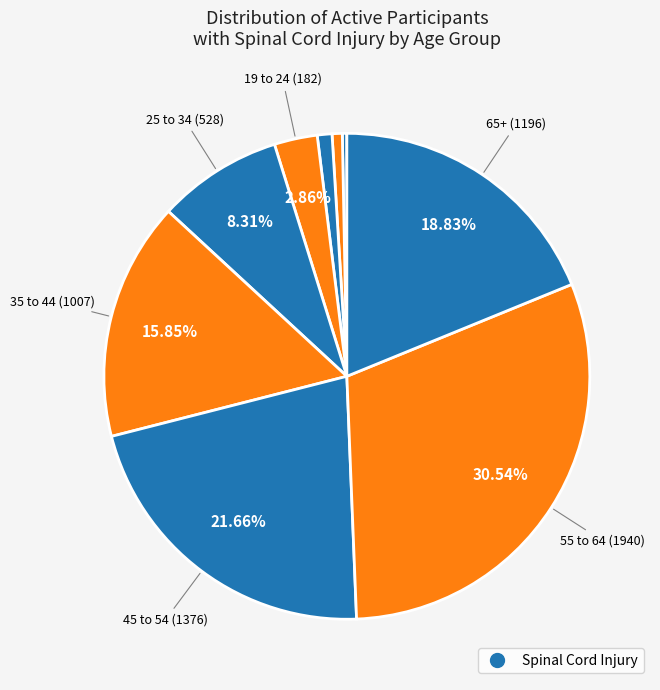

To the nearest percent, what is the average slice percentage?

11%